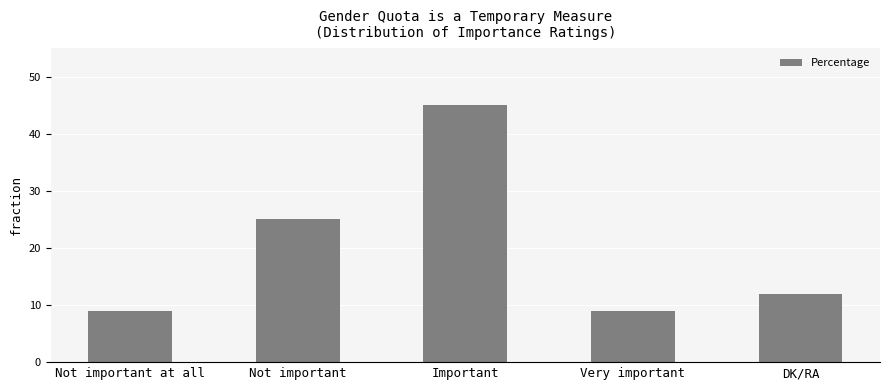

Reading left to right, what are all the values shown in this chart?

9	25	45	9	12